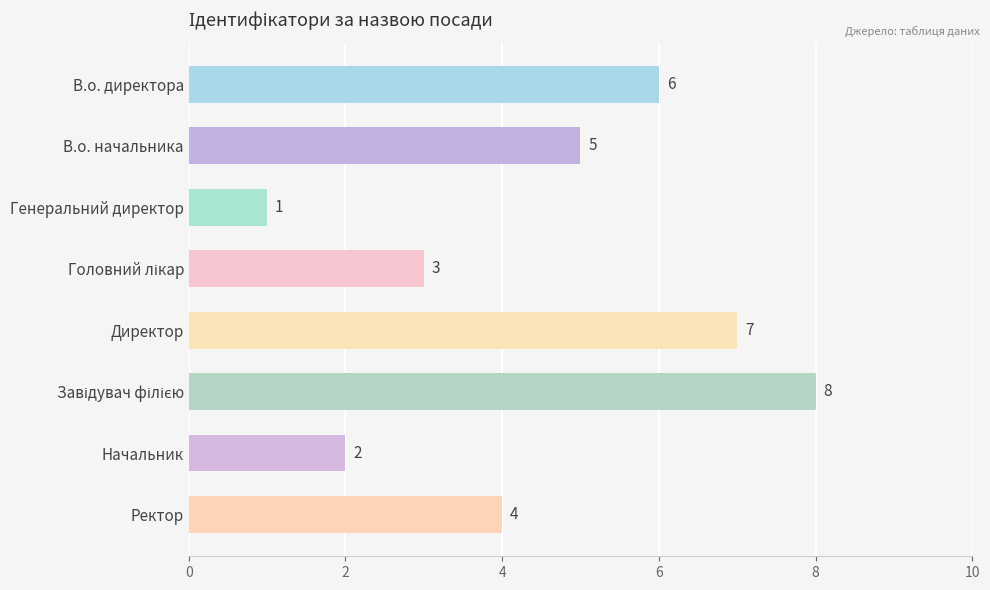

What is the minimum value shown in the chart?

1